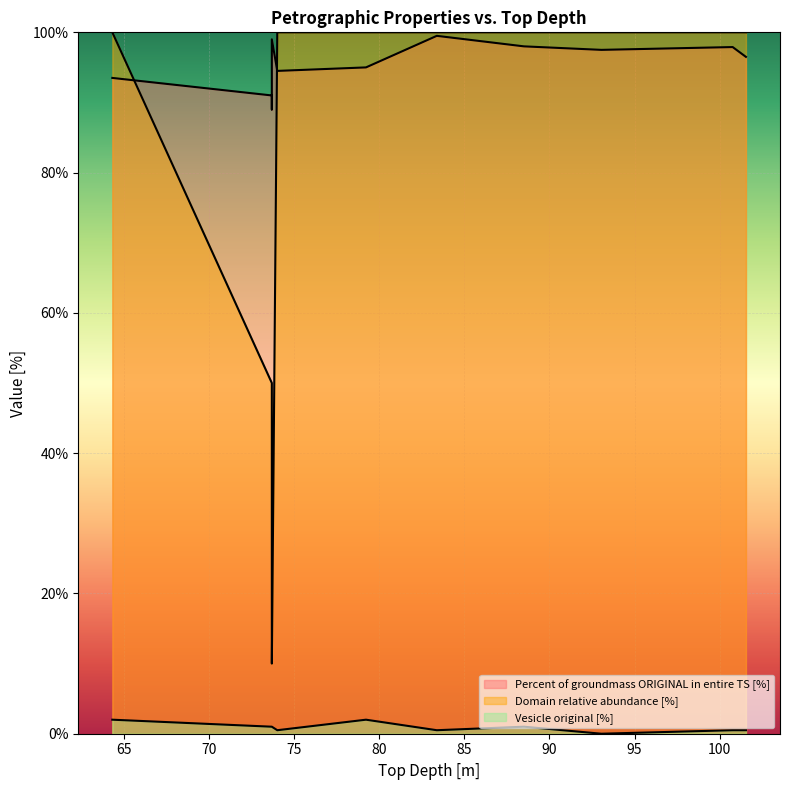

What is the difference between the Domain relative abundance [%] values at 73.69 and 74.01?

90.0